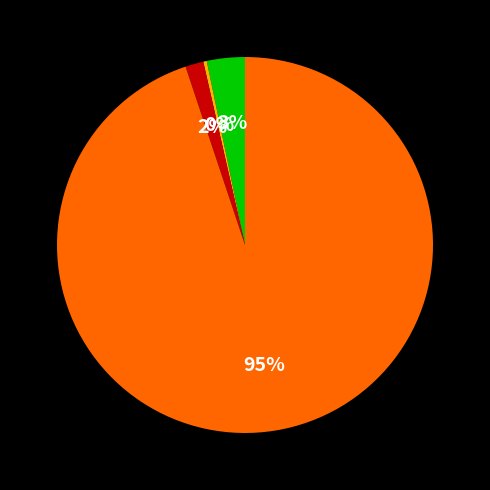

To the nearest percent, what is the average slice percentage?

25%